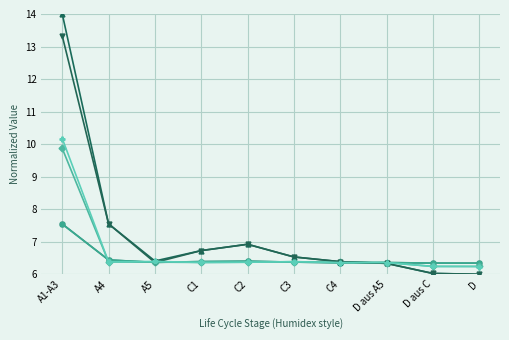

What is the total value across all series at D aus A5?

38.1